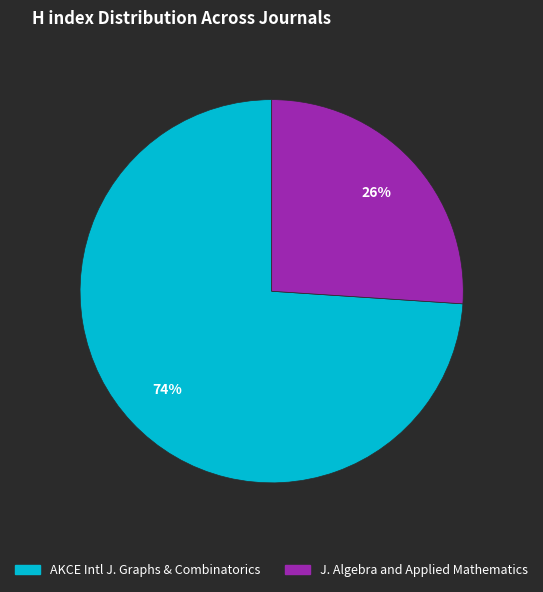

How many slices are in this pie chart?

2